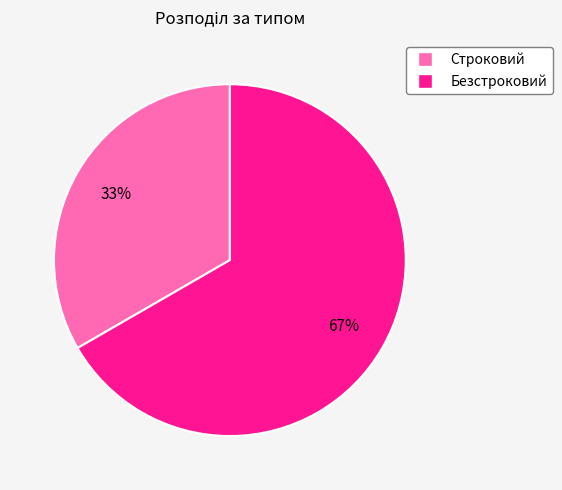

To the nearest percent, what is the combined percentage of Строковий and Безстроковий?

100%